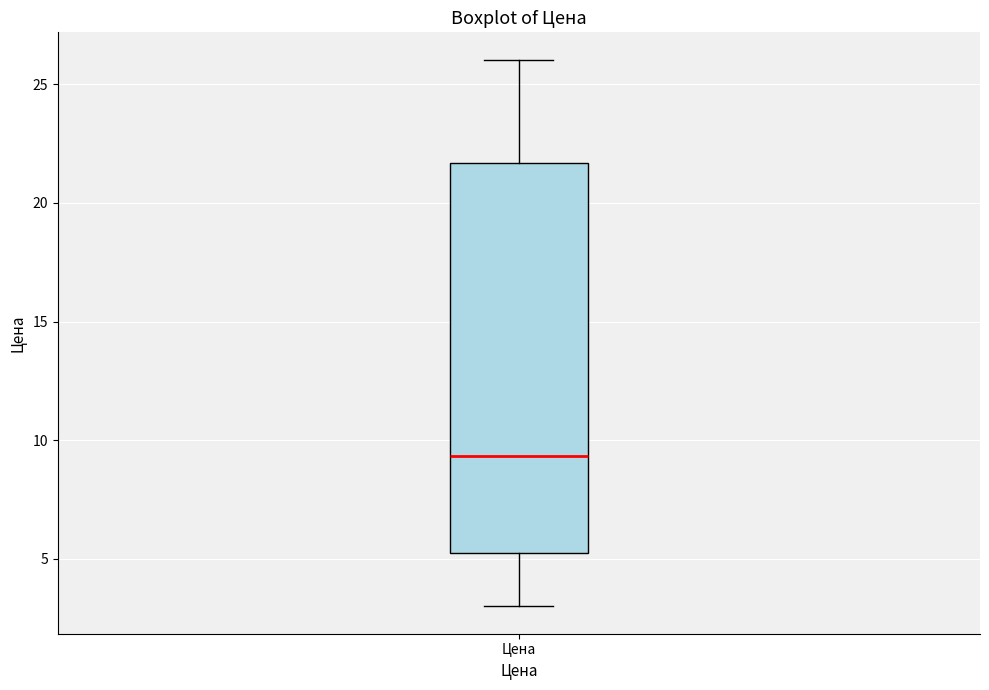

Read this box plot against the y-axis: the position of the median line, the range covered by the box, and the ends of both whiskers. The values are not printed on the chart, so give them approximately, as read against the axis.

median 9.5, box 5.5 to 21.5, whiskers 3.0 to 26.0